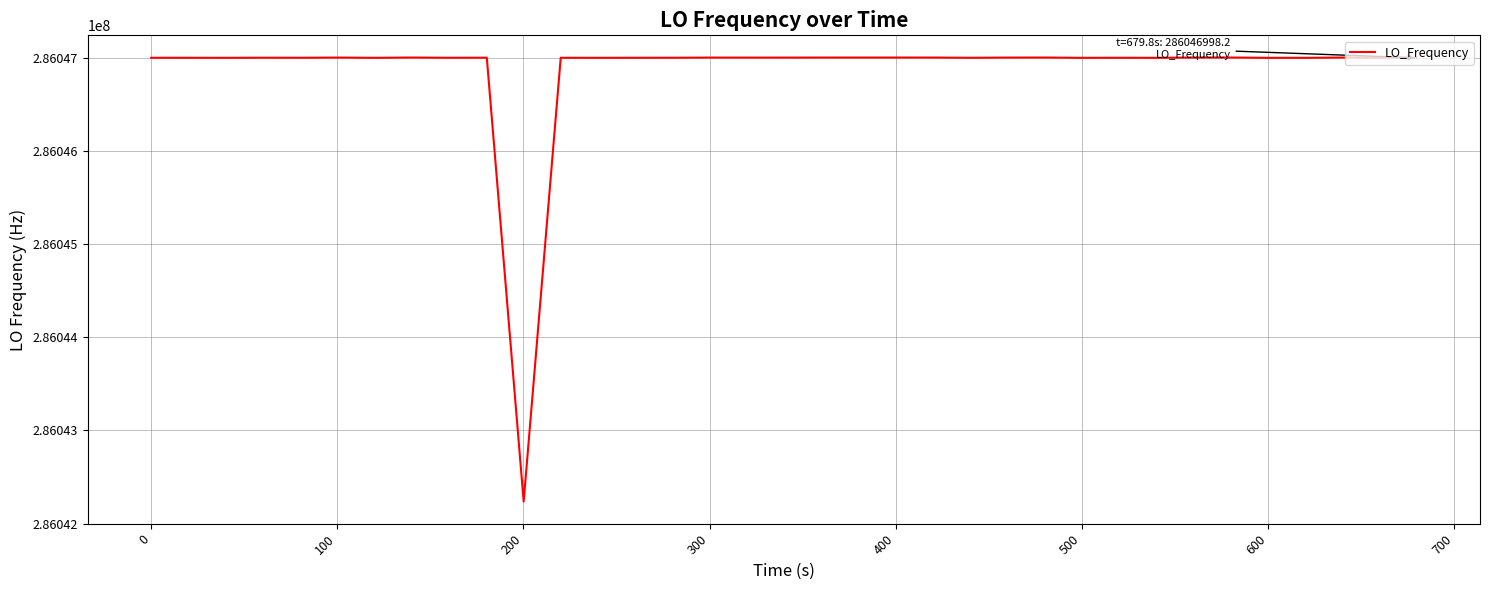

What is the greatest value displayed?

286047001.2